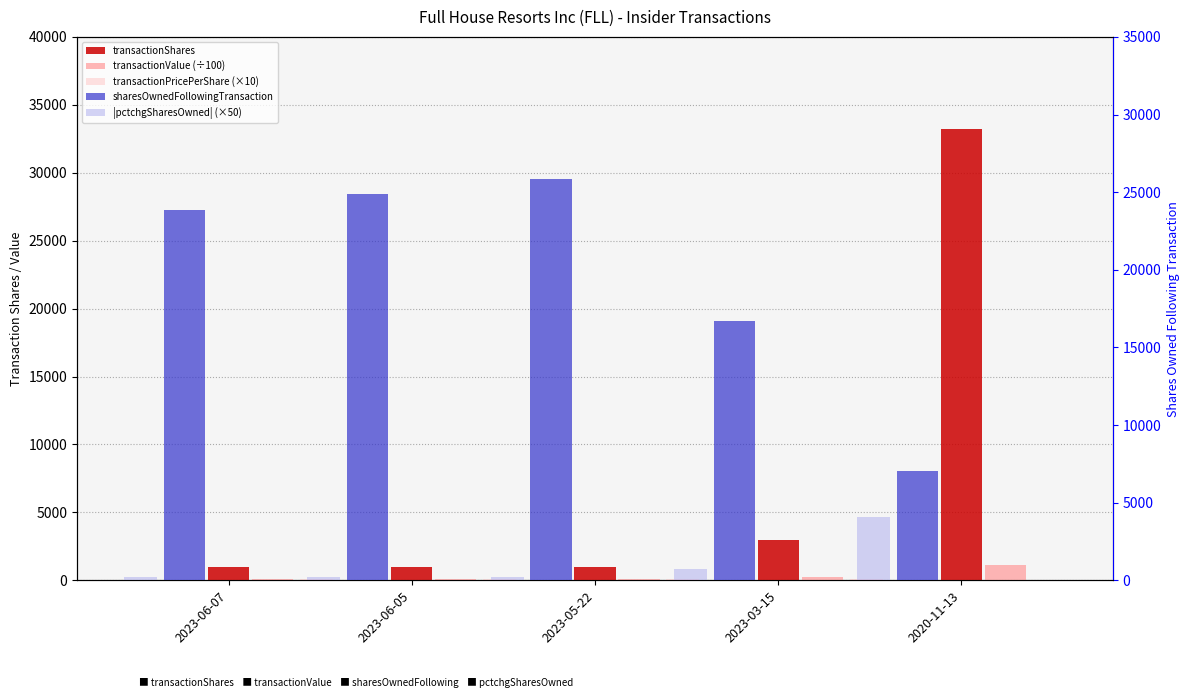

Which label corresponds to the largest value in the chart?

2020-11-13